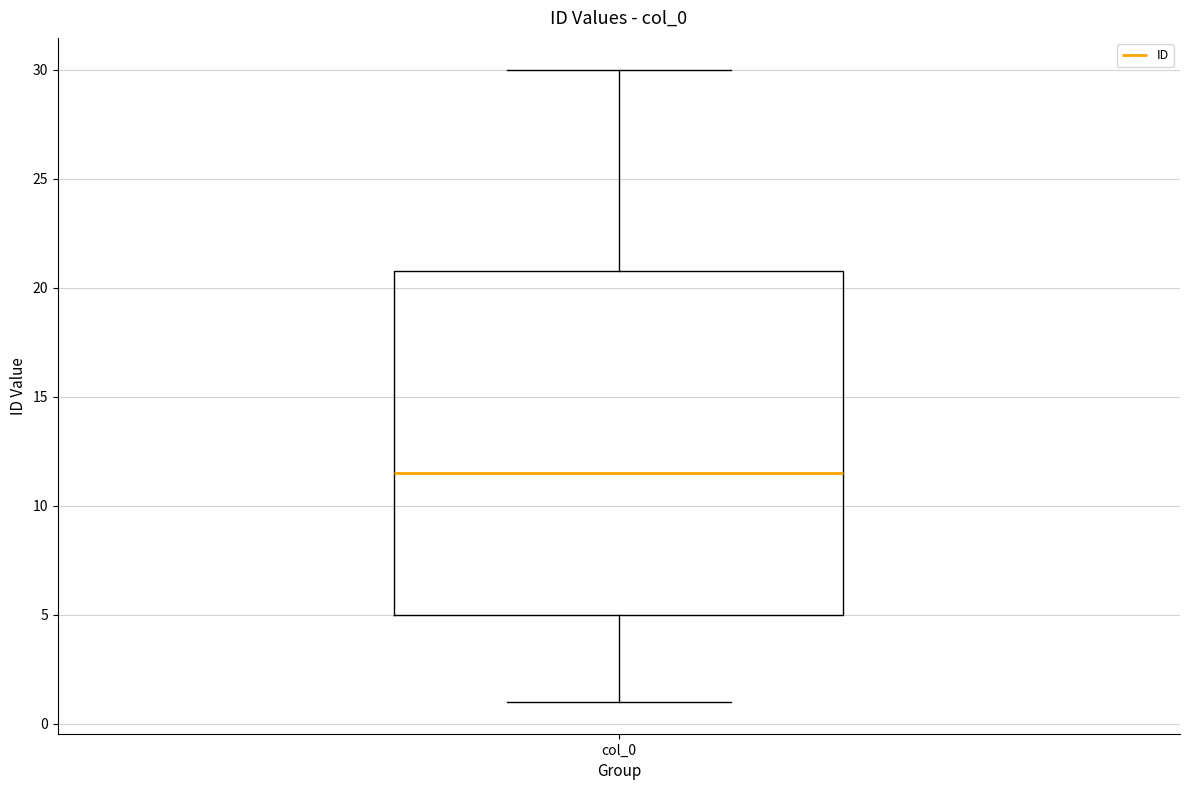

Transcribe this box plot: give where the median line is, the range the box spans, and where the two whiskers end, as read against the y-axis. The values are not printed on the chart, so give them approximately, as read against the axis.

median 11.5, box 5.0 to 21.0, whiskers 1.0 to 30.0